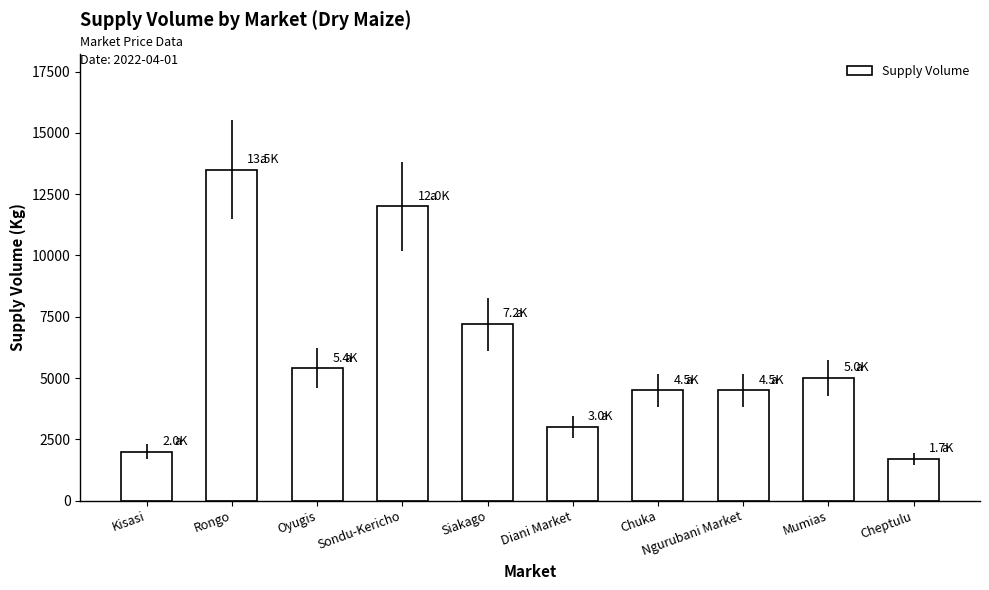

The value at Cheptulu is 1700. True or false?

True